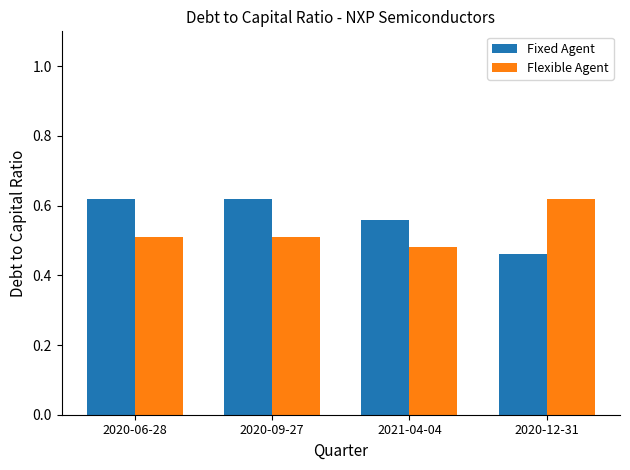

How many Fixed Agent values are between 0 and 1?

4